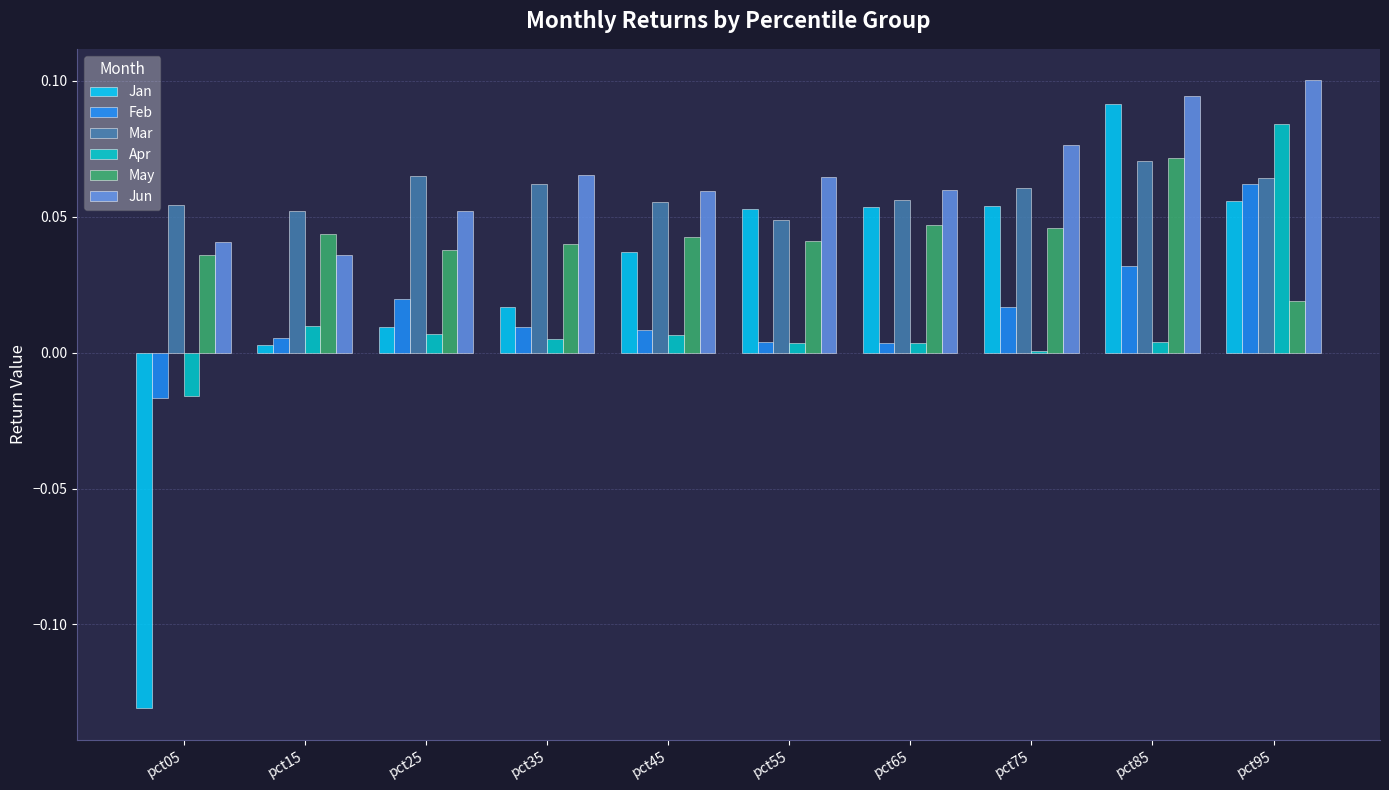

At which category does the chart reach its peak across all series?

pct95